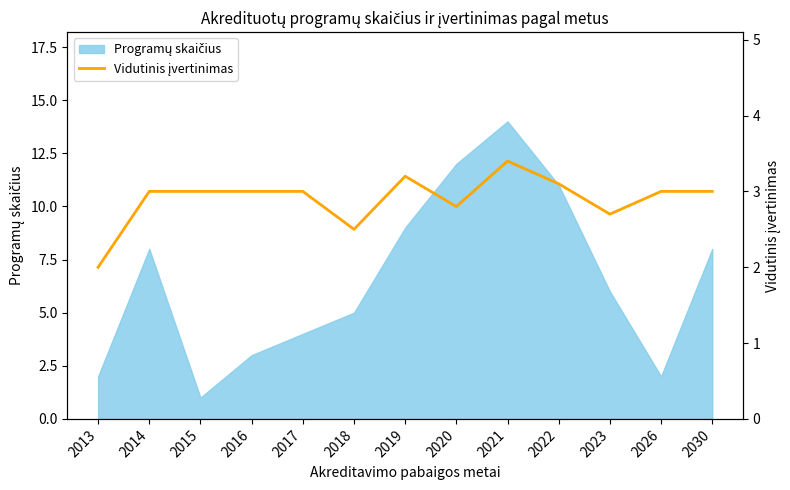

True or false: the data shows 2.5 at 2018.

True